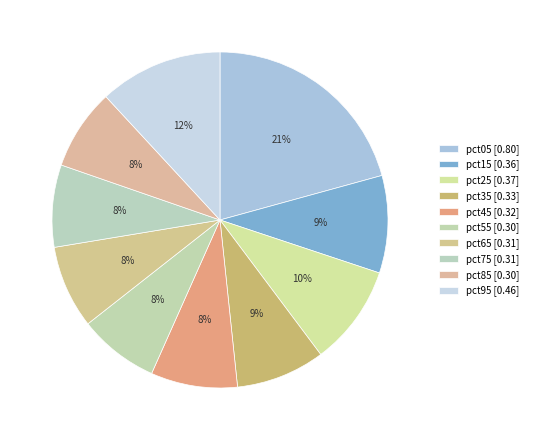

How many segments does this pie chart have?

10